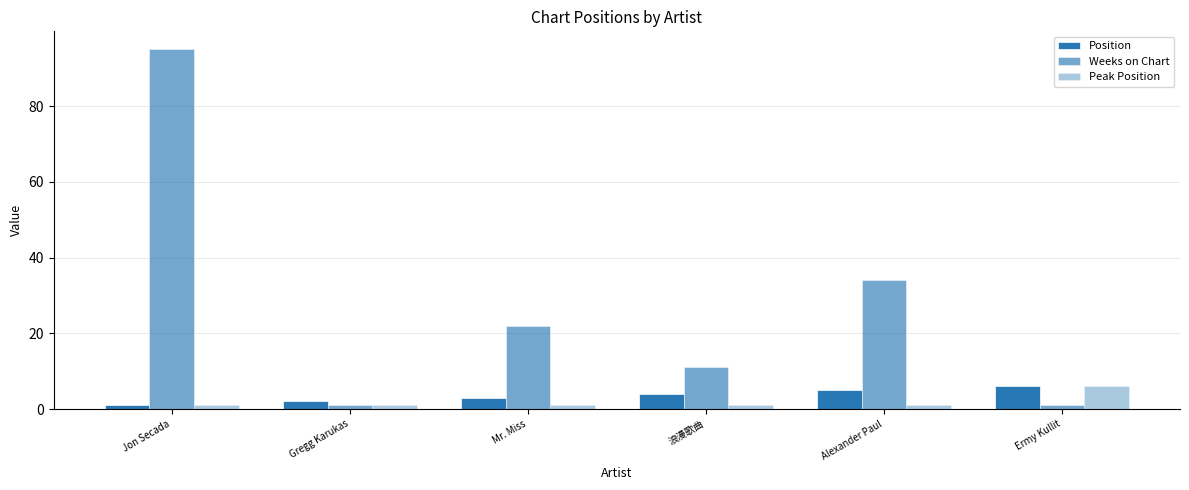

At which label is Weeks on Chart closest to 48?

Alexander Paul